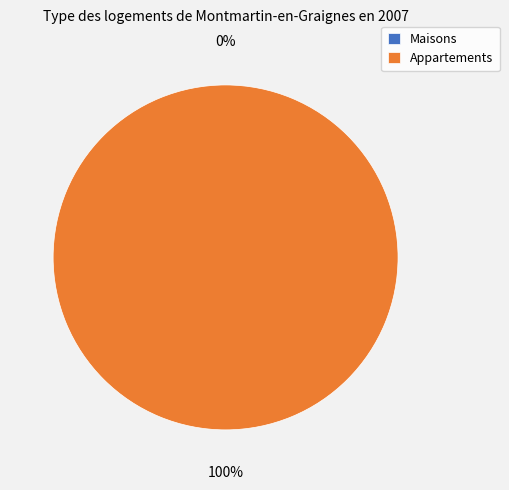

Which category has the biggest portion of the pie?

io_index=9